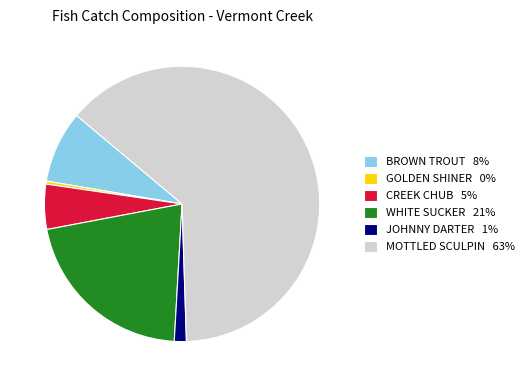

Is the sum of BROWN TROUT 8% and CREEK CHUB 5% greater than half?

No